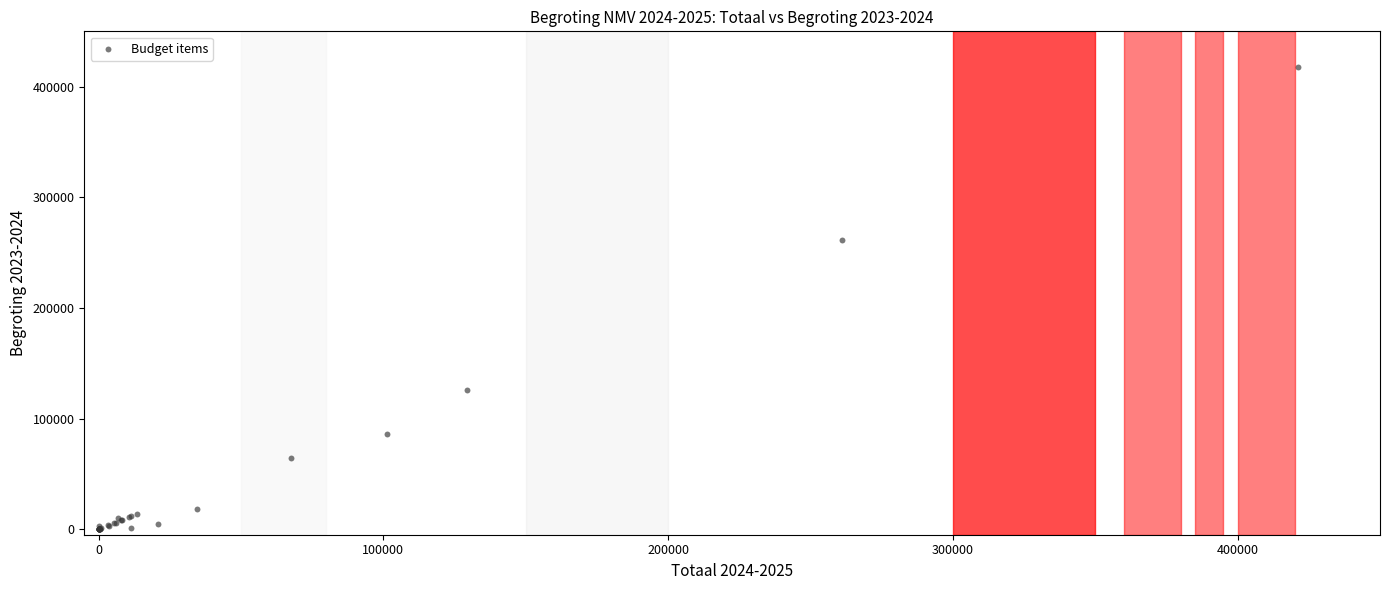

What Y value in the scatter plot is closest to 208856?

261250.0